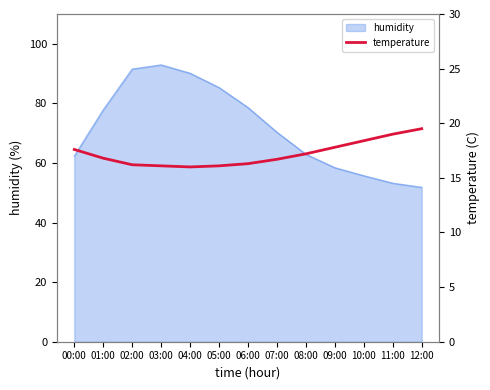

Which category has the lowest value across all series?

04:00